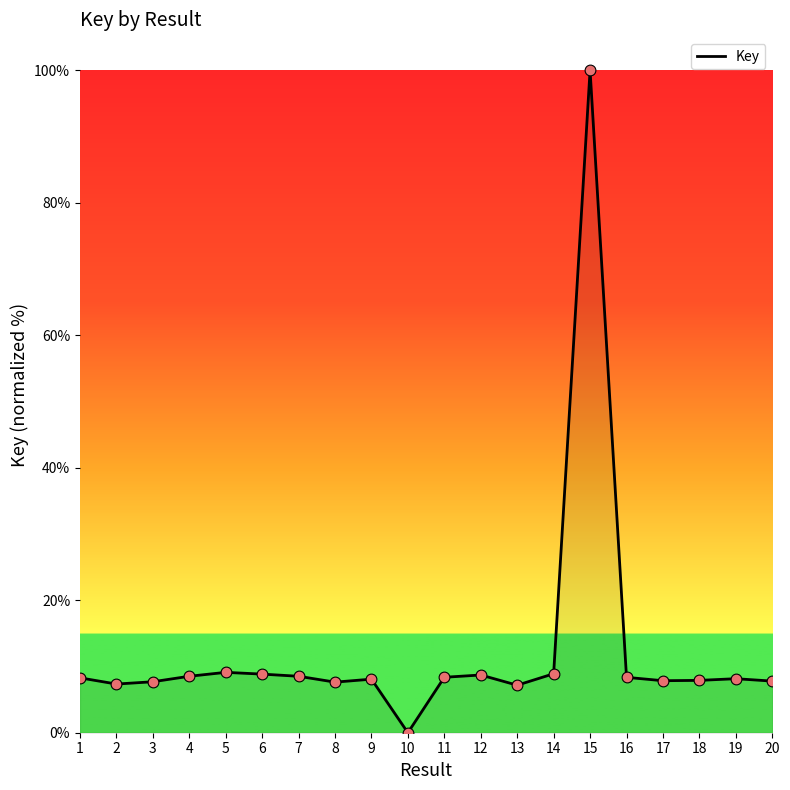

What is the change in value from 7 to 14?

+0.4